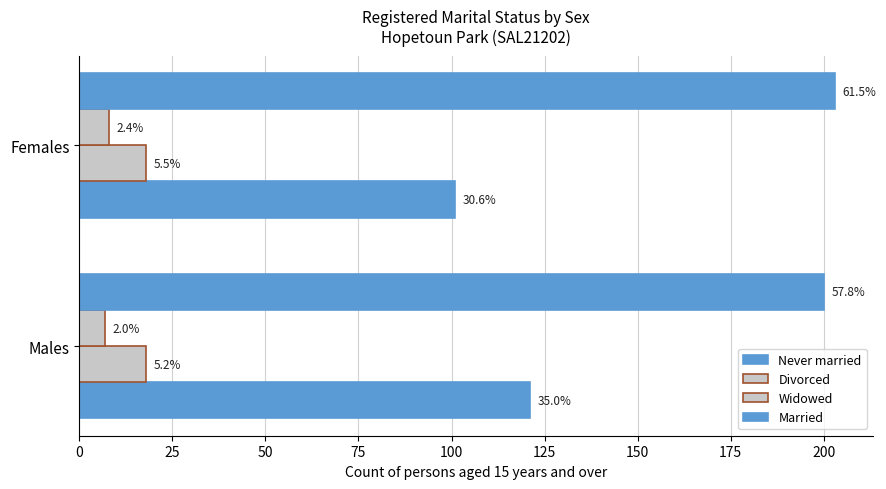

How many bars are there in total?

8